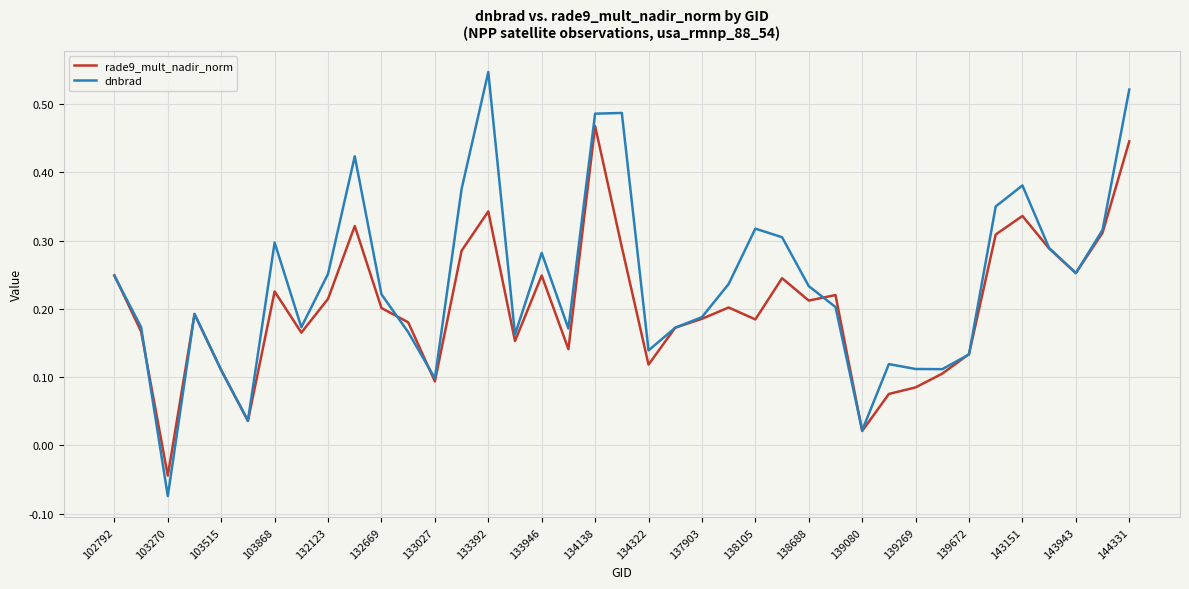

Does the chart have visible grid lines?

Yes